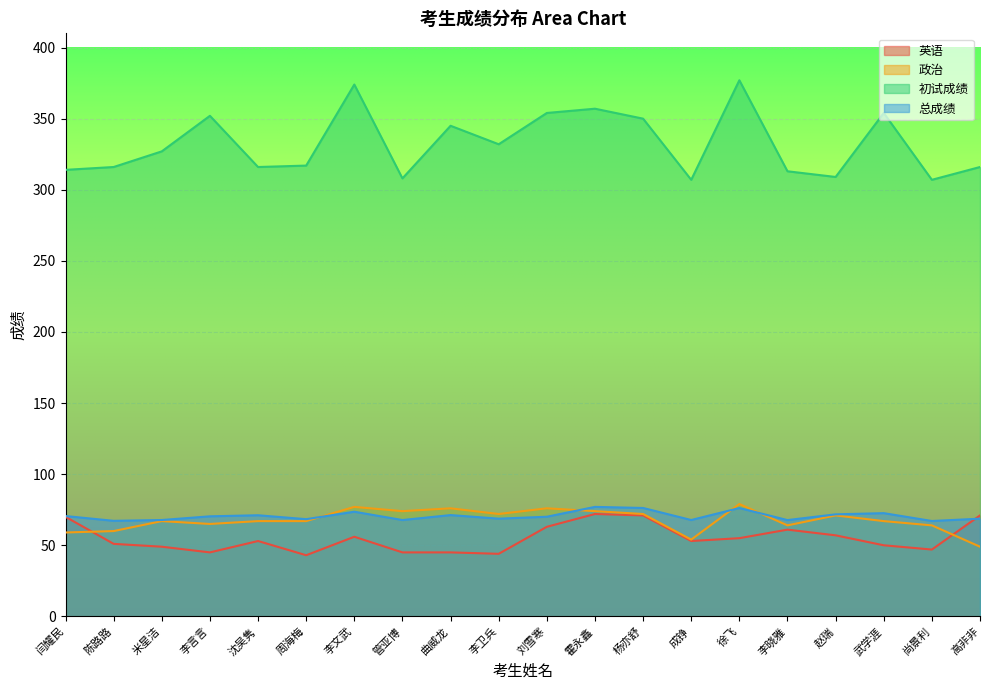

Between 管亚博 and 沈吴隽, which is larger?

沈吴隽